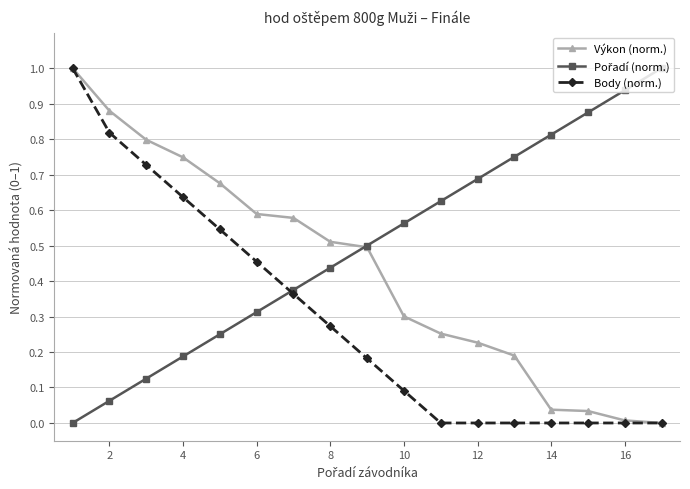

What is the greatest value displayed?

1.0